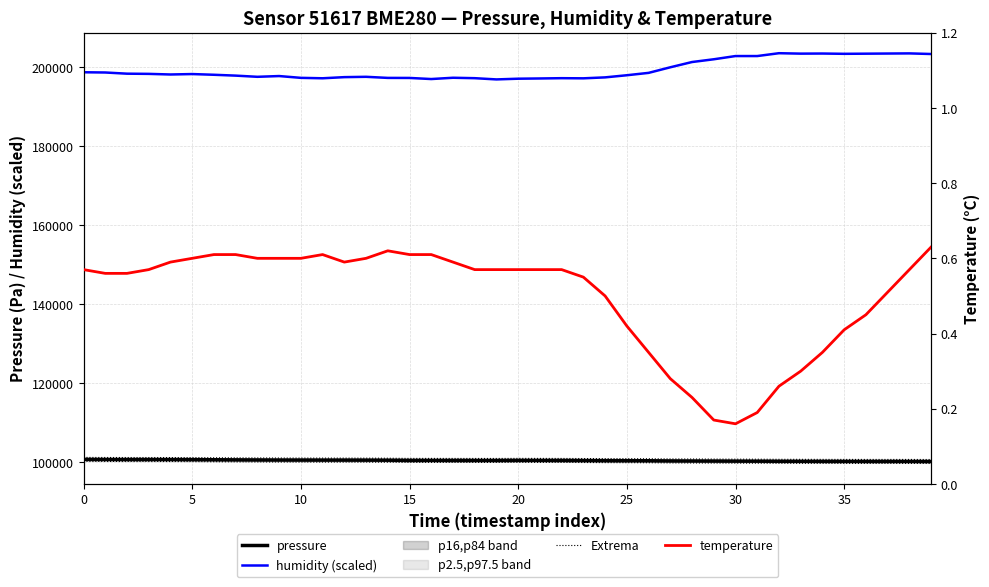

What is the average value of the pressure series?

100504.3